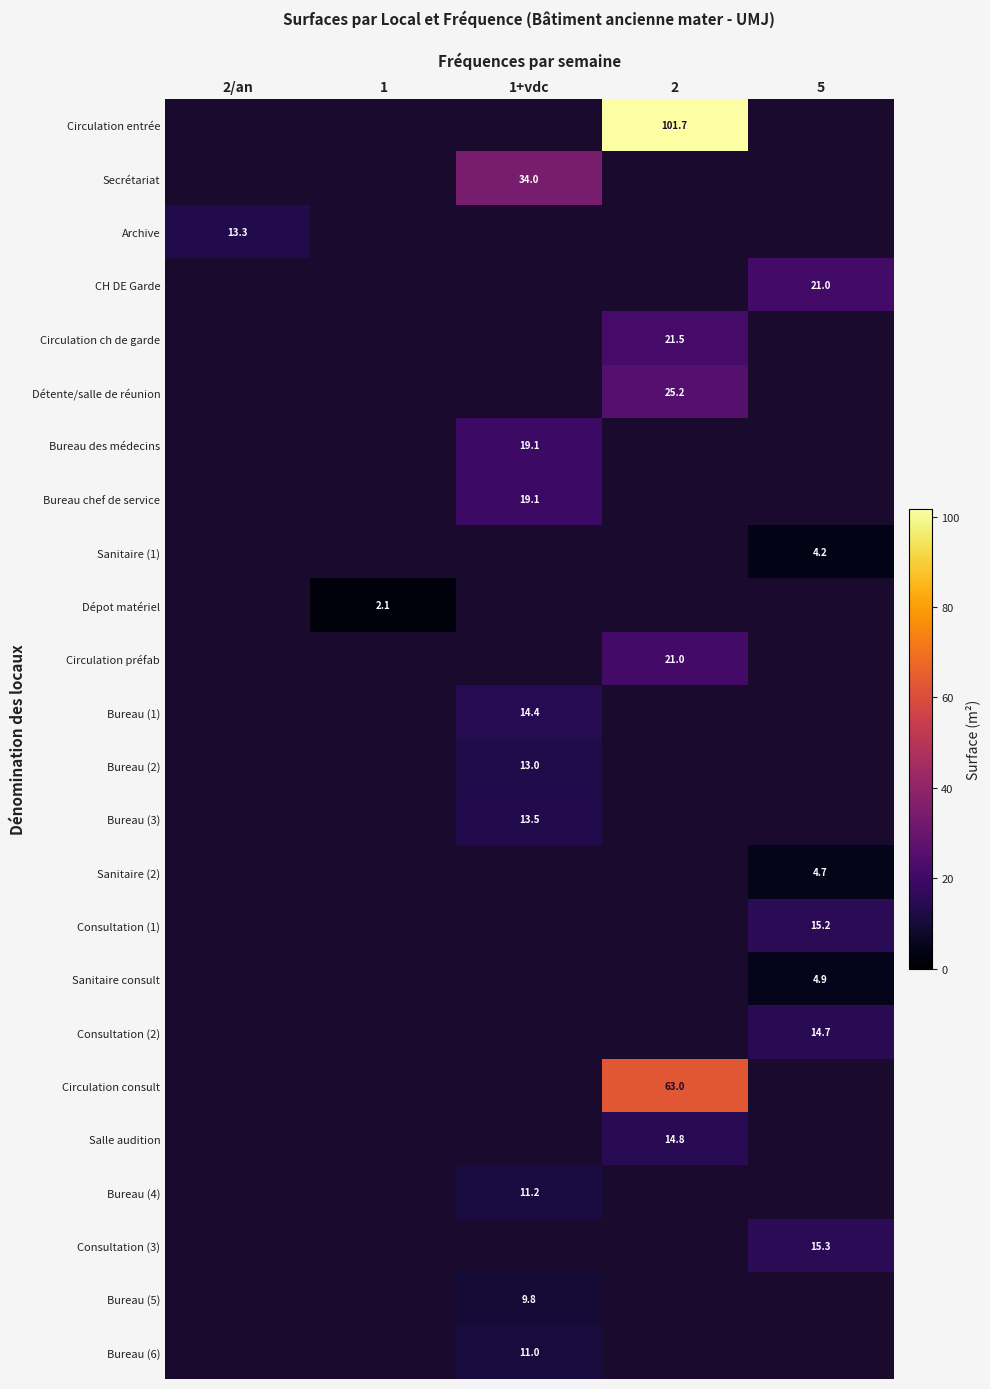

Is it true that Bureau (4) equals 11.2 at 1+vdc?

True